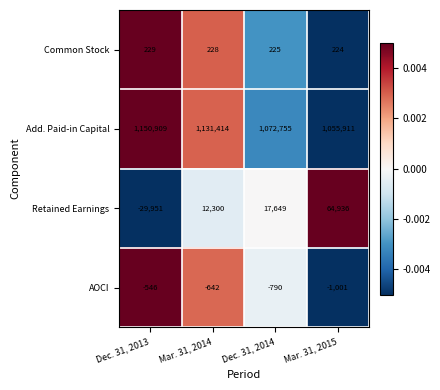

Reading left to right, transcribe all the data shown in this chart.

Common Stock: 229	228	225	224
Add. Paid-in Capital: 1150909	1131414	1072755	1055911
Retained Earnings: -29951	12300	17649	64936
AOCI: -546	-642	-790	-1001